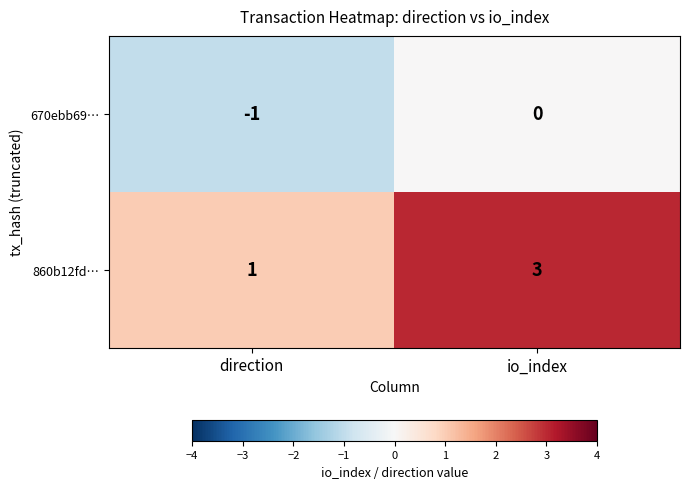

How many data points does each series have?

2